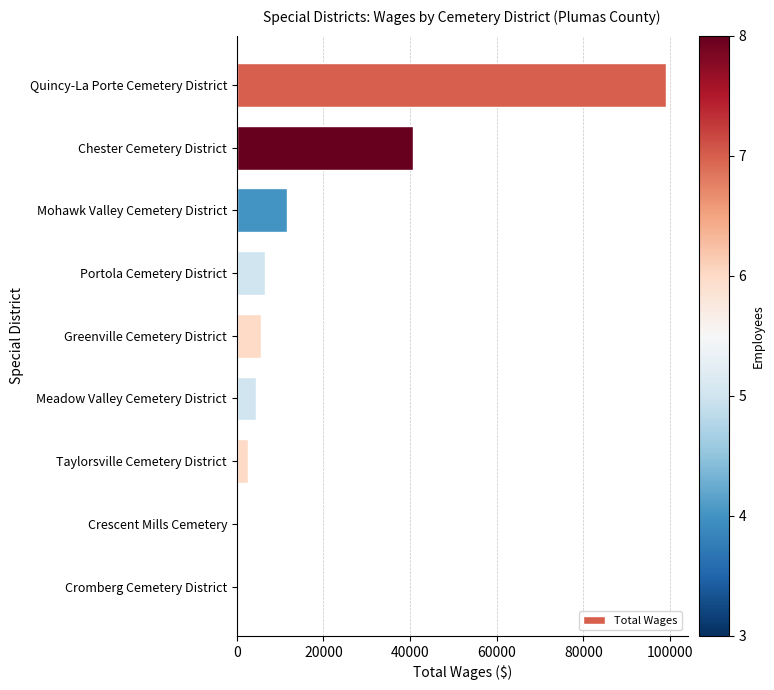

What is the maximum value shown in the chart?

99106